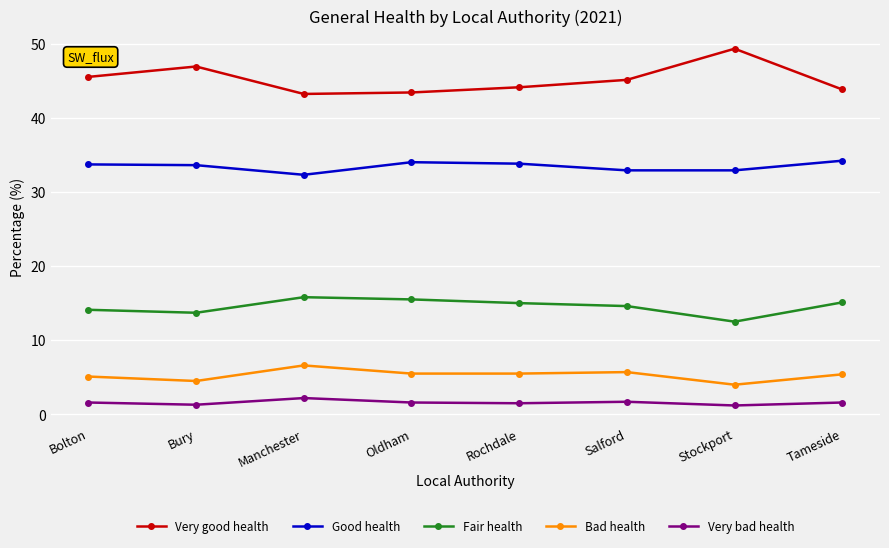

Is this an area chart (filled region under the line)?

No